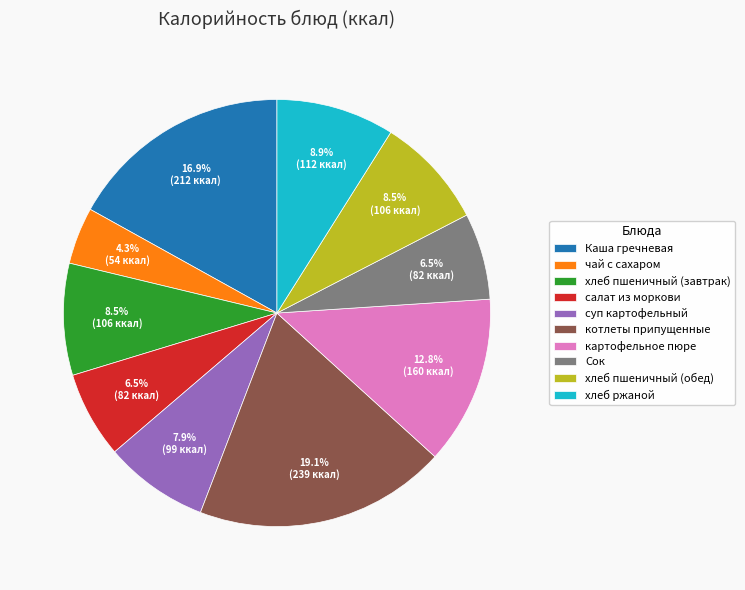

How many slices are in this pie chart?

10